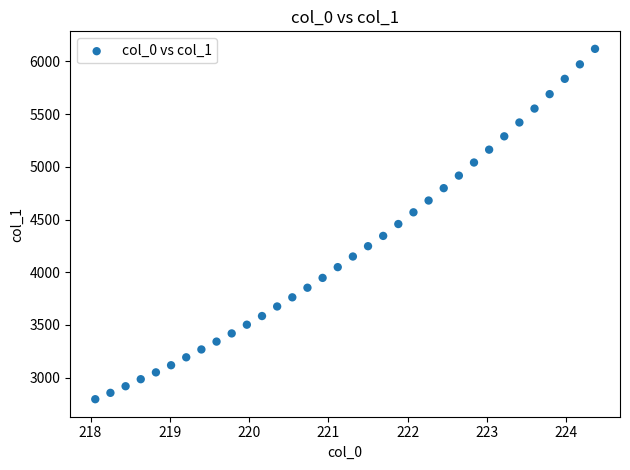

What is the range of Y values (max minus min)?

3325.4